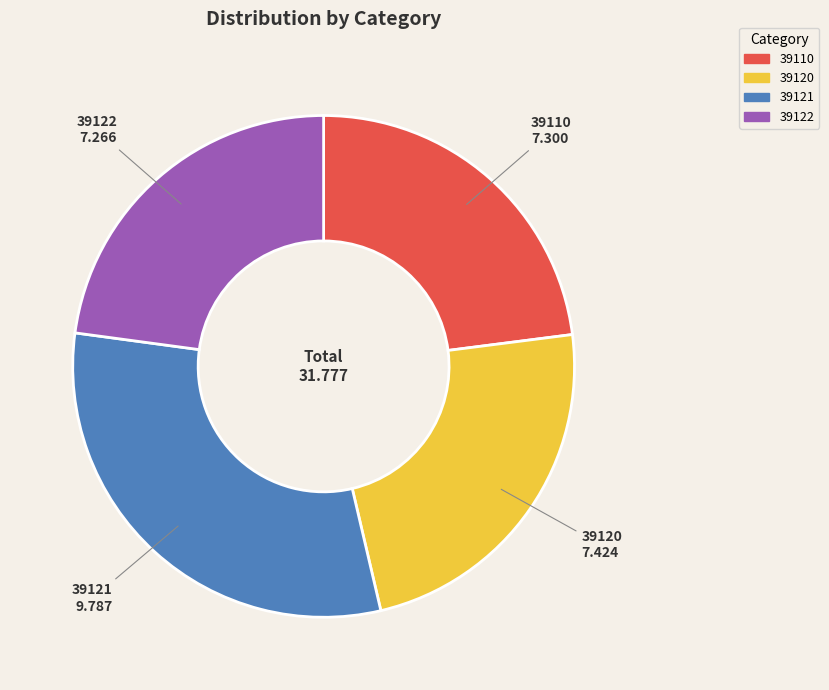

How many slices are in this pie chart?

4